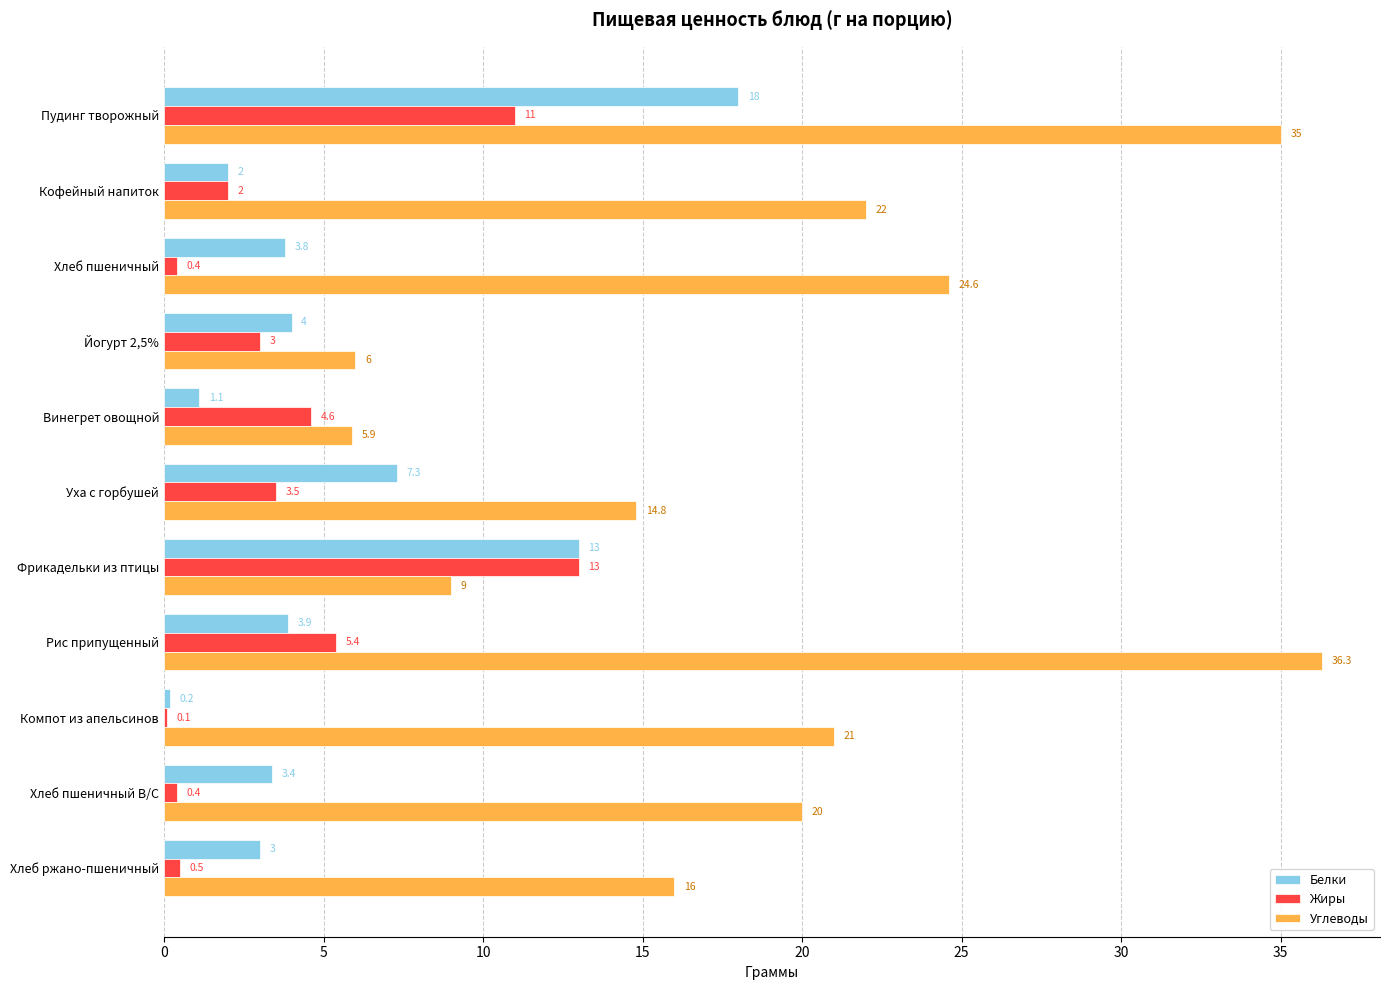

How many series are shown in this chart?

3